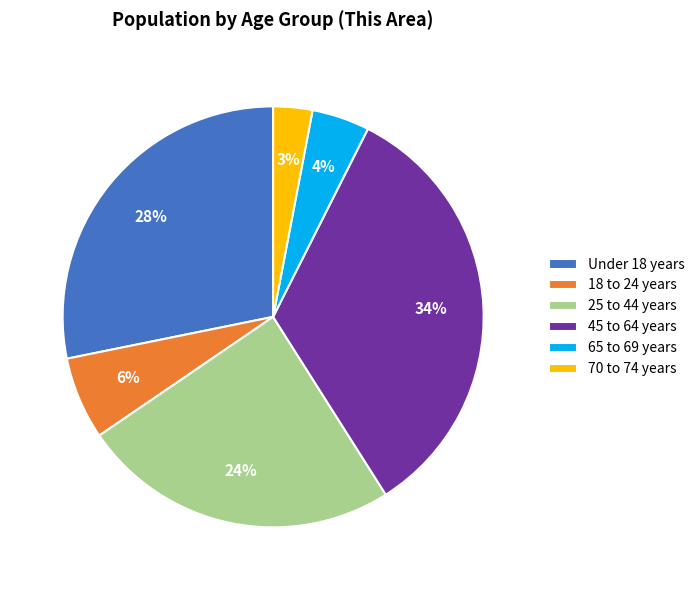

The 25 to 44 years slice represents 30% of the pie. True or false?

False